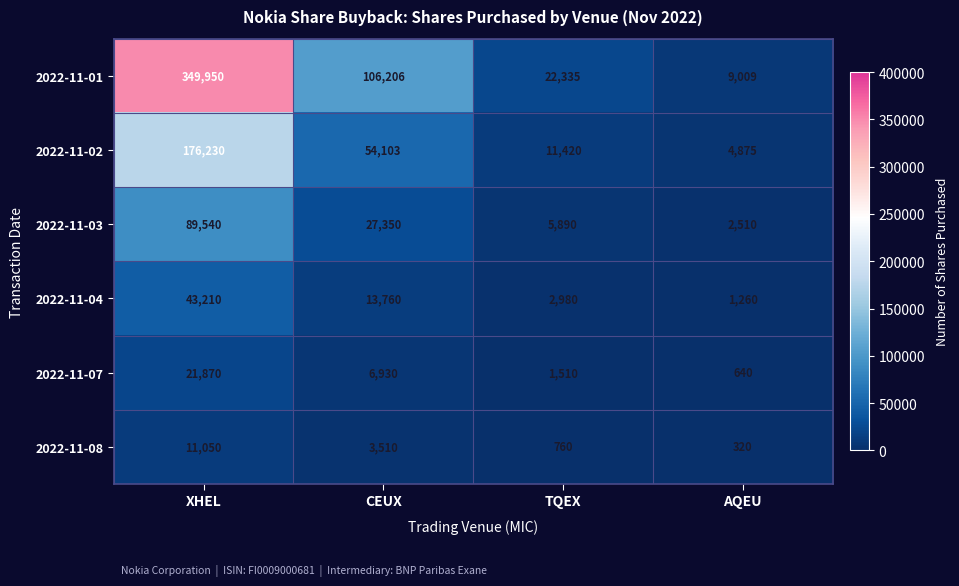

What is the minimum value shown in the chart?

320